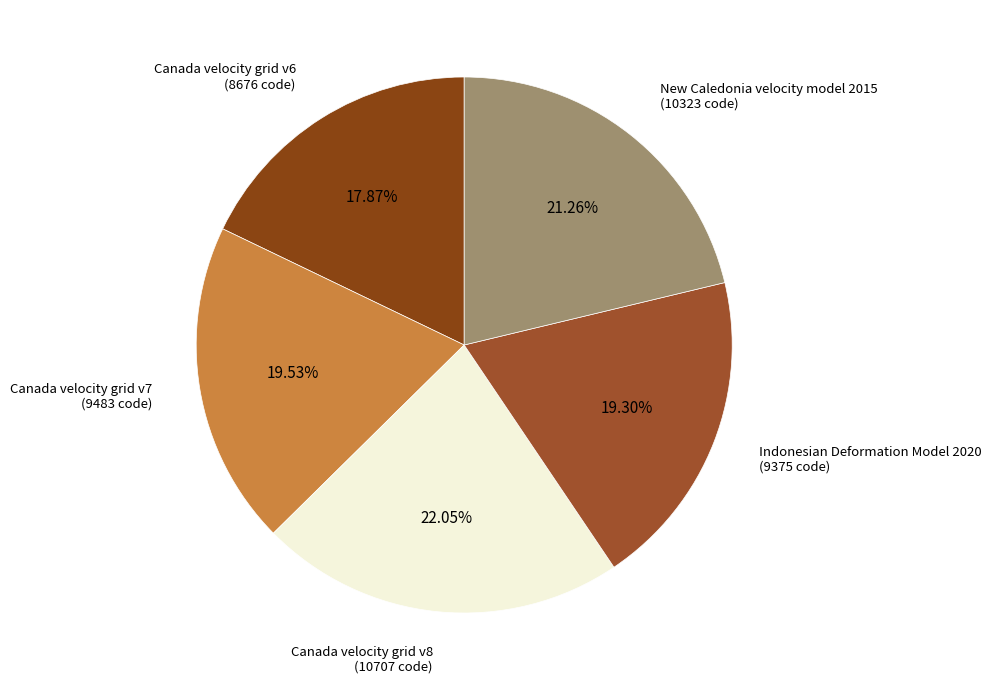

To the nearest percent, what percentage of the pie is Canada velocity grid v6?

18%